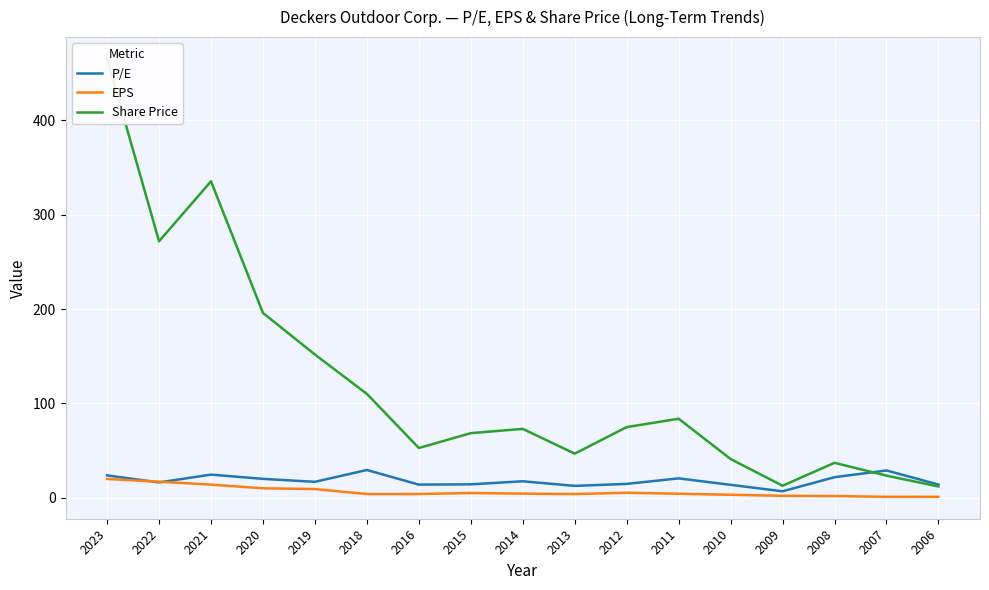

What is the difference between the P/E values at 2020 and 2012?

5.3